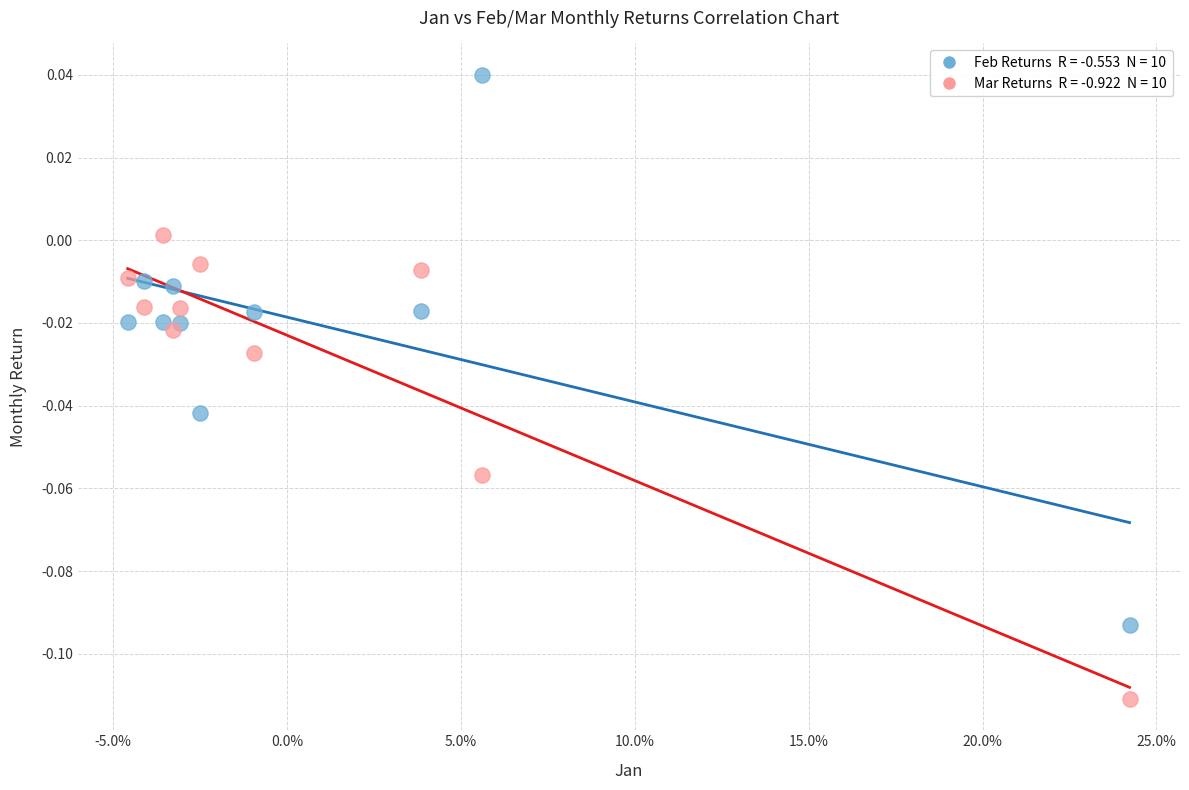

Across all data points, what is the range of X values (max minus min)?

0.3